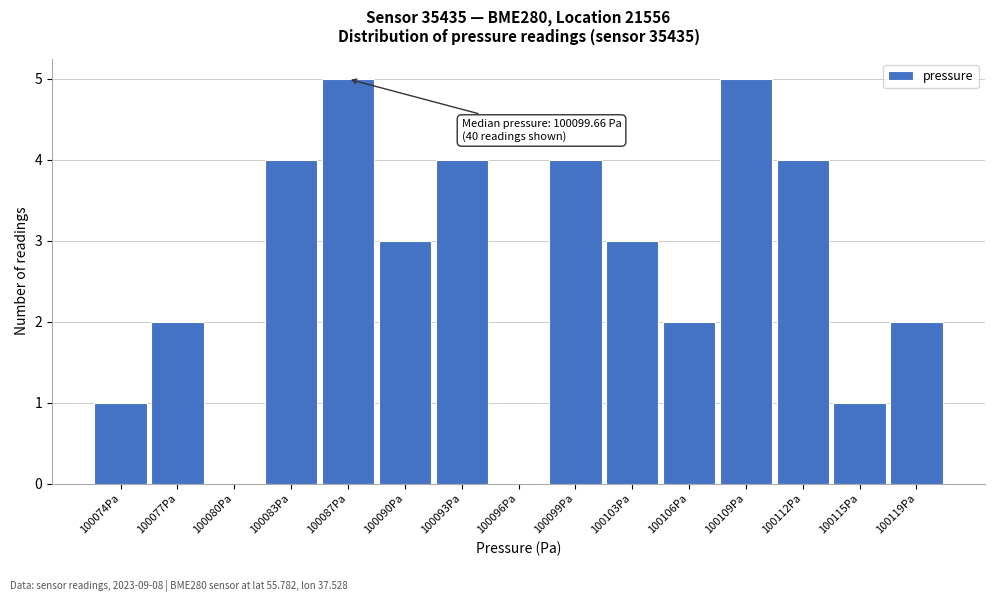

Reading left to right, extract all data points from this chart.

100074Pa=1	100077Pa=2	100080Pa=0	100083Pa=4	100087Pa=5	100090Pa=3	100093Pa=4	100096Pa=0	100099Pa=4	100103Pa=3	100106Pa=2	100109Pa=5	100112Pa=4	100115Pa=1	100119Pa=2